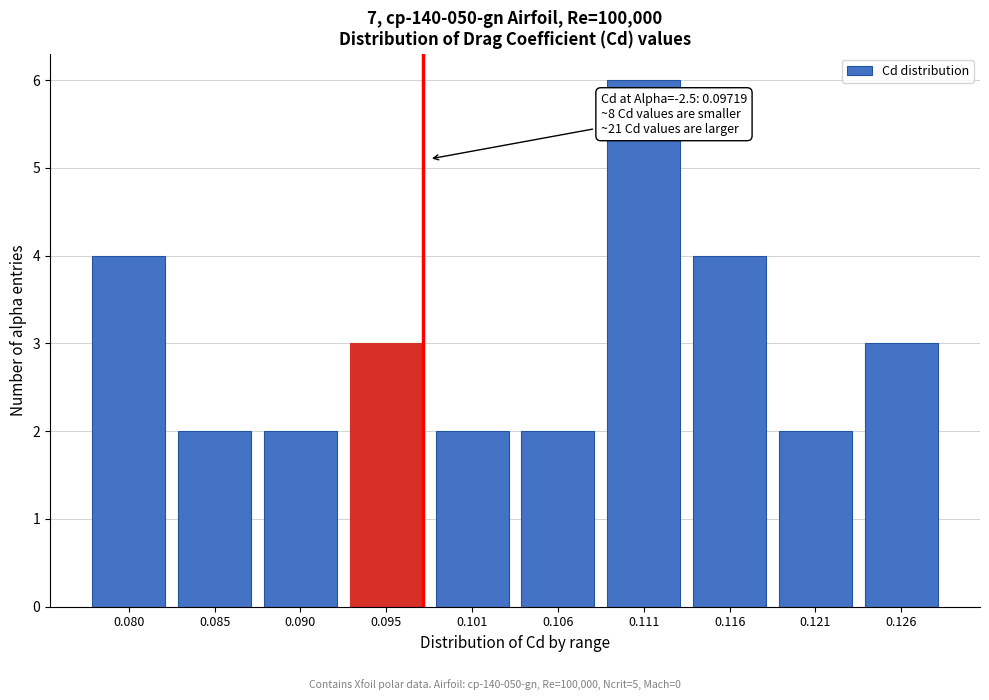

Reading right to left, transcribe all the data shown in this chart.

0.126=3	0.121=2	0.116=4	0.111=6	0.106=2	0.101=2	0.095=3	0.090=2	0.085=2	0.080=4